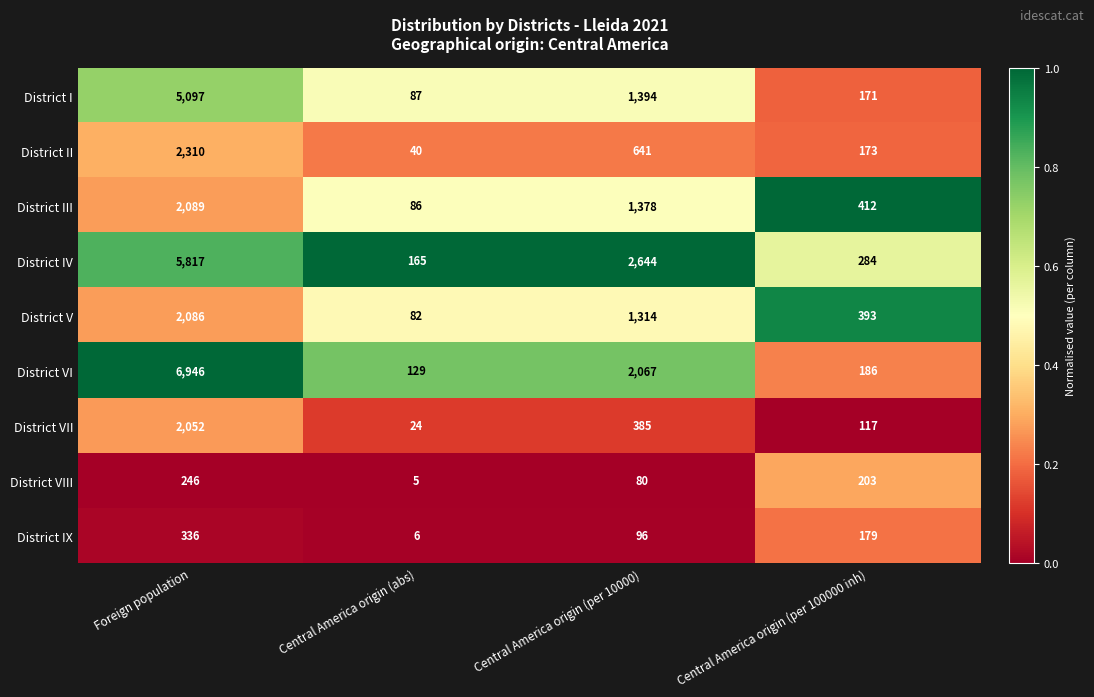

What is the difference between the District VI values at Central America origin (per 100000 inh) and Central America origin (abs)?

57